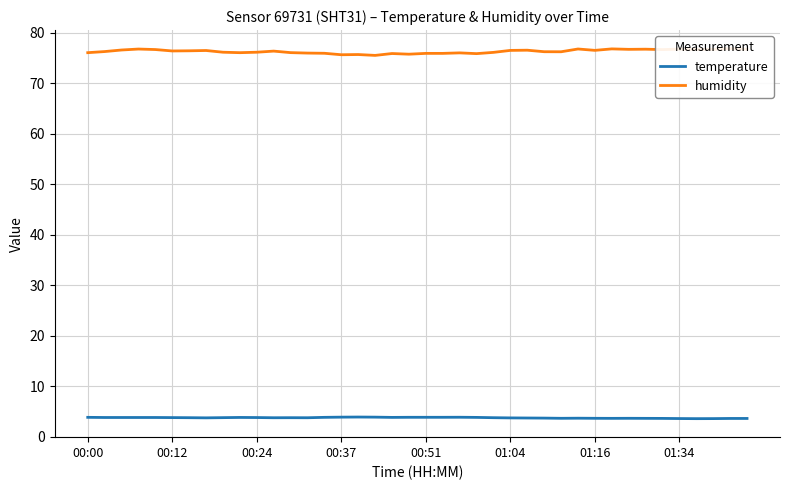

What is the minimum value for temperature?

3.6